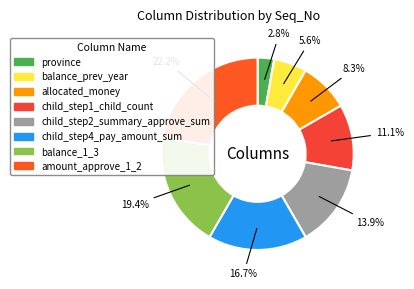

Rank the categories by value from lowest to highest.

province, balance_prev_year, allocated_money, child_step1_child_count, child_step2_summary_approve_sum, child_step4_pay_amount_sum, balance_1_3, amount_approve_1_2